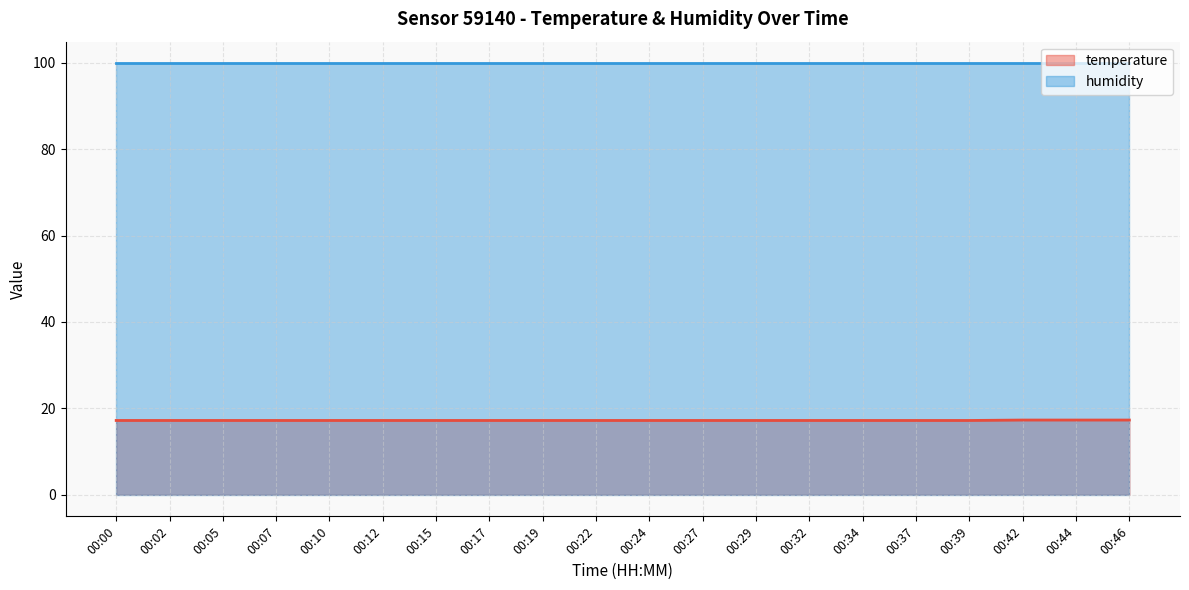

True or false: the data has more than 2 interior local peaks.

False